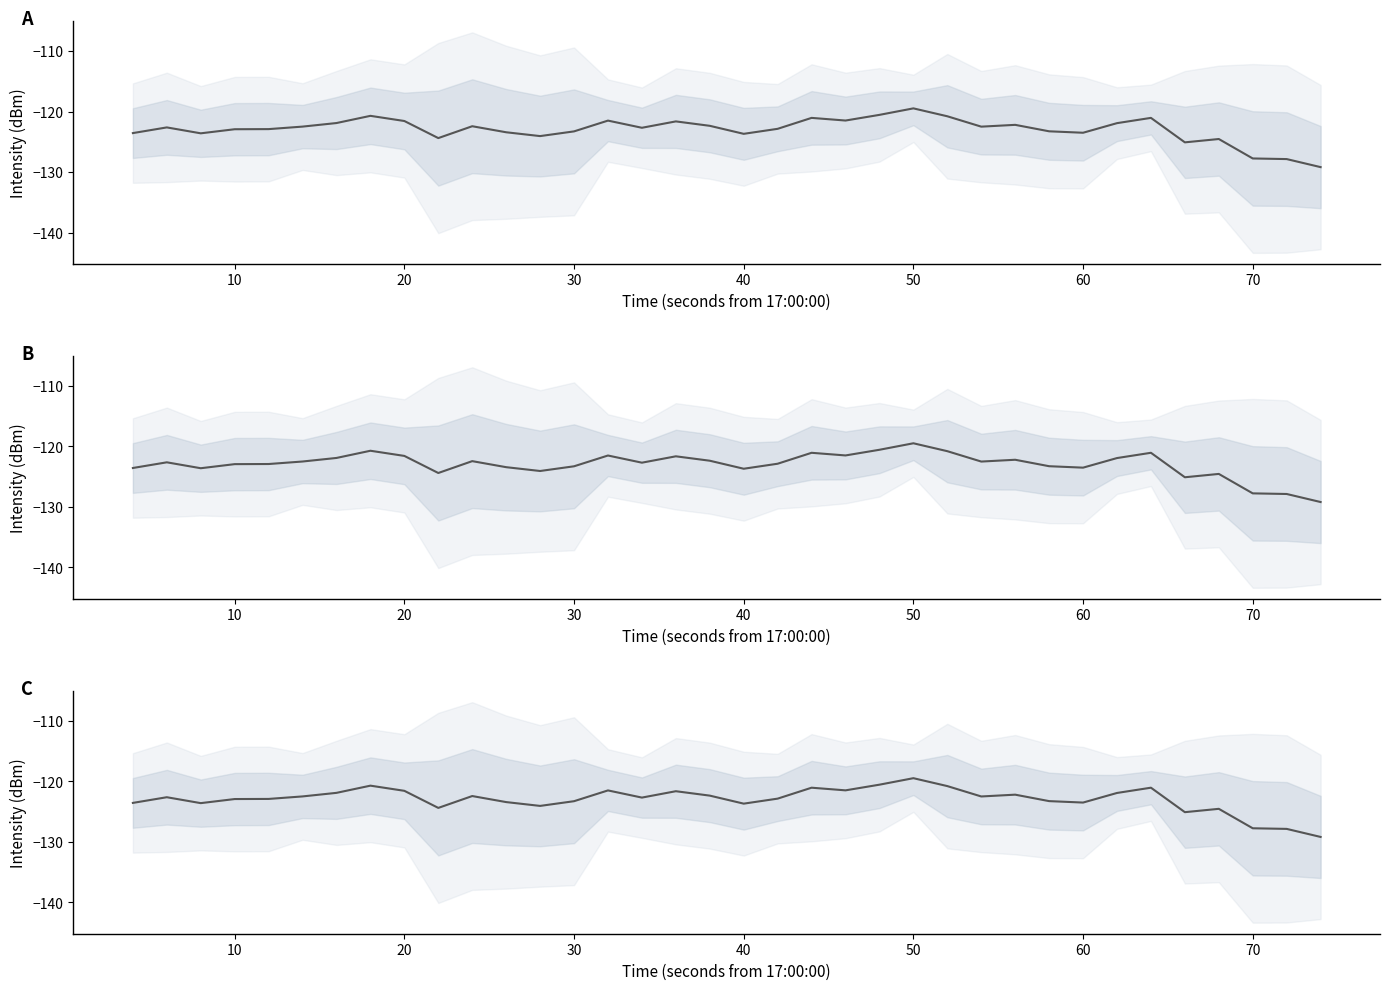

What is the greatest value displayed?

-119.5